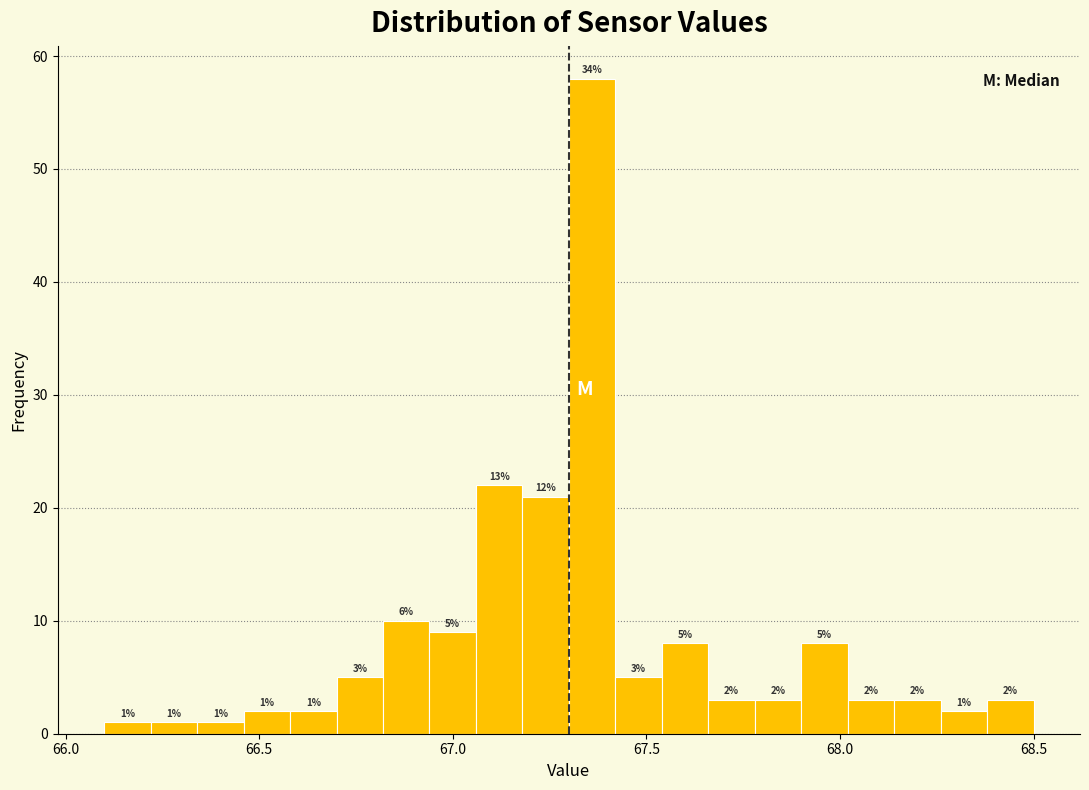

Around what value on the x-axis is the tallest bar? Give the approximate position of its centre, as read against the axis.

67.35